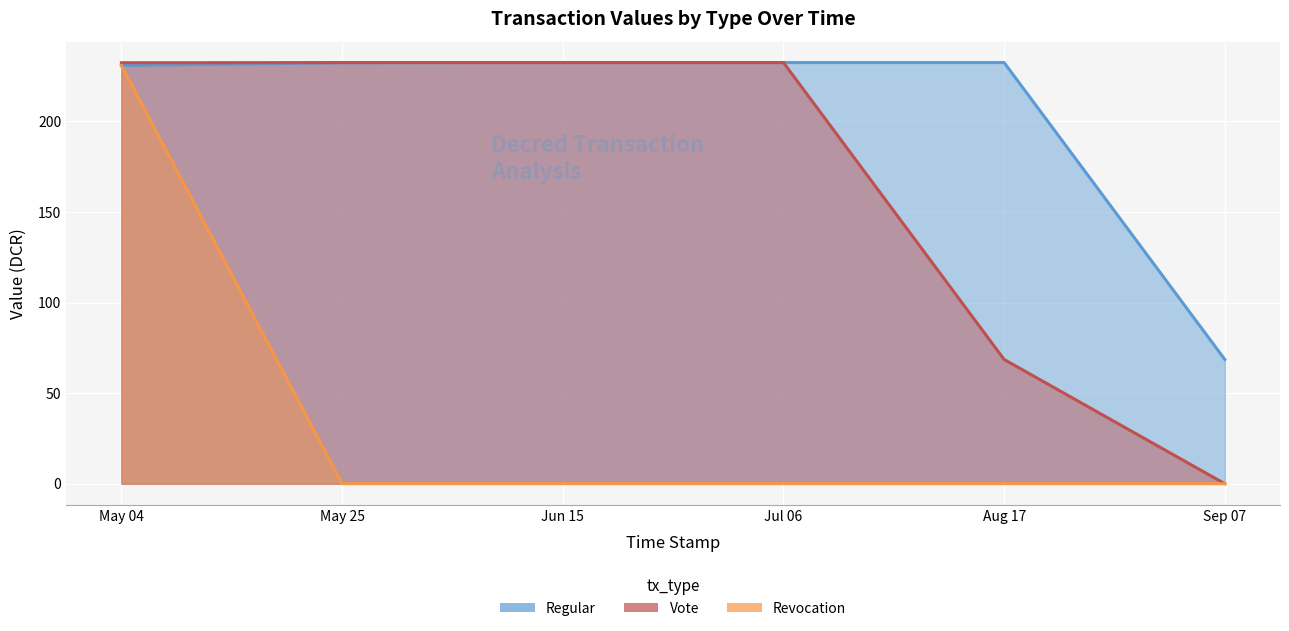

Reading left to right, transcribe all the data shown in this chart.

Regular: 230.9	232.4	232.5	232.5	232.5	68.6
Vote: 232.4	232.5	232.5	232.5	68.6	0.0
Revocation: 230.9	0.0	0.0	0.0	0.0	0.0